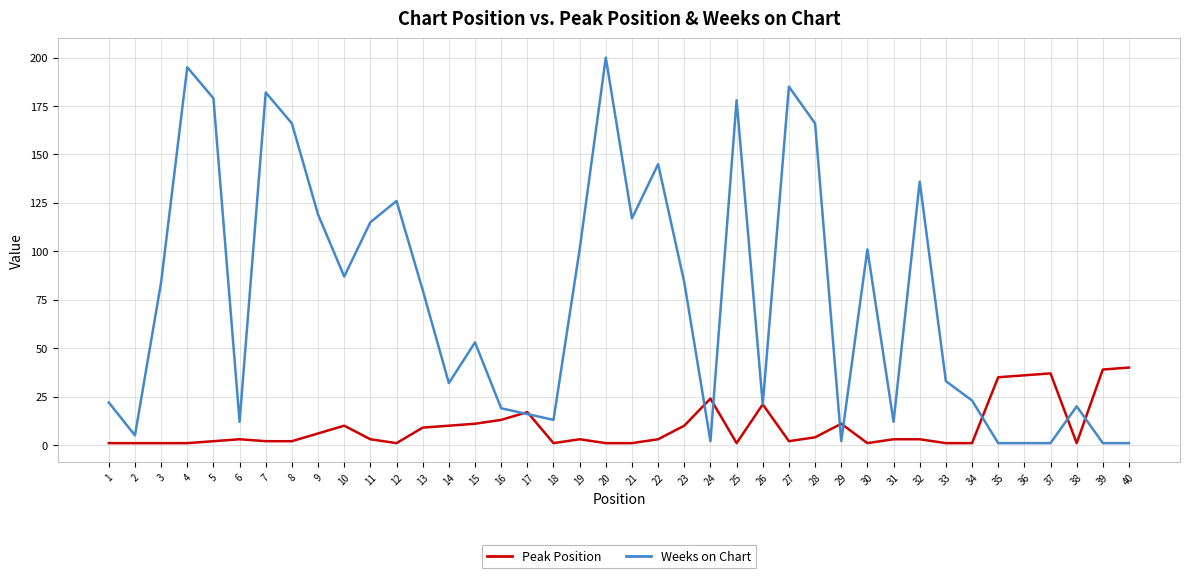

Rank the series by their average value, from lowest to highest.

Peak Position, Weeks on Chart